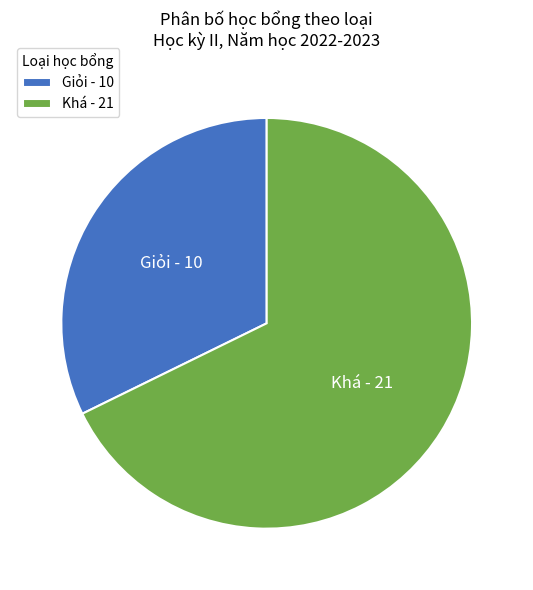

What is the ratio of the value at Khá to the value at Giỏi?

2.1